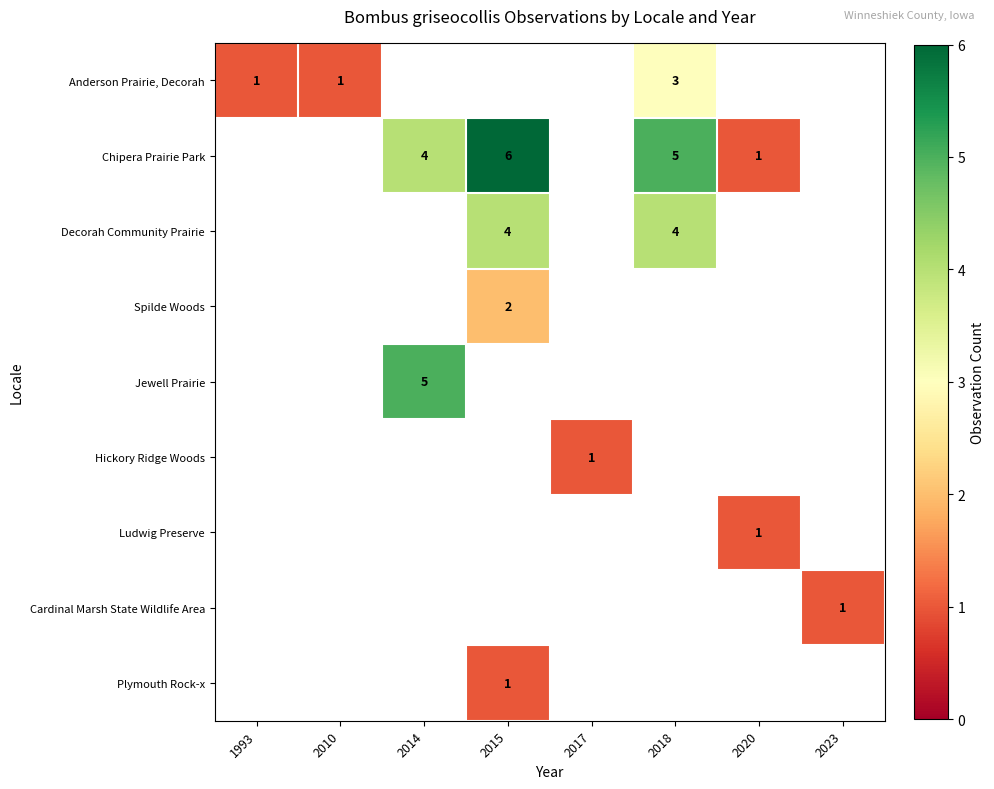

Is it true that Cardinal Marsh State Wildlife Area equals 0 at 2023?

False